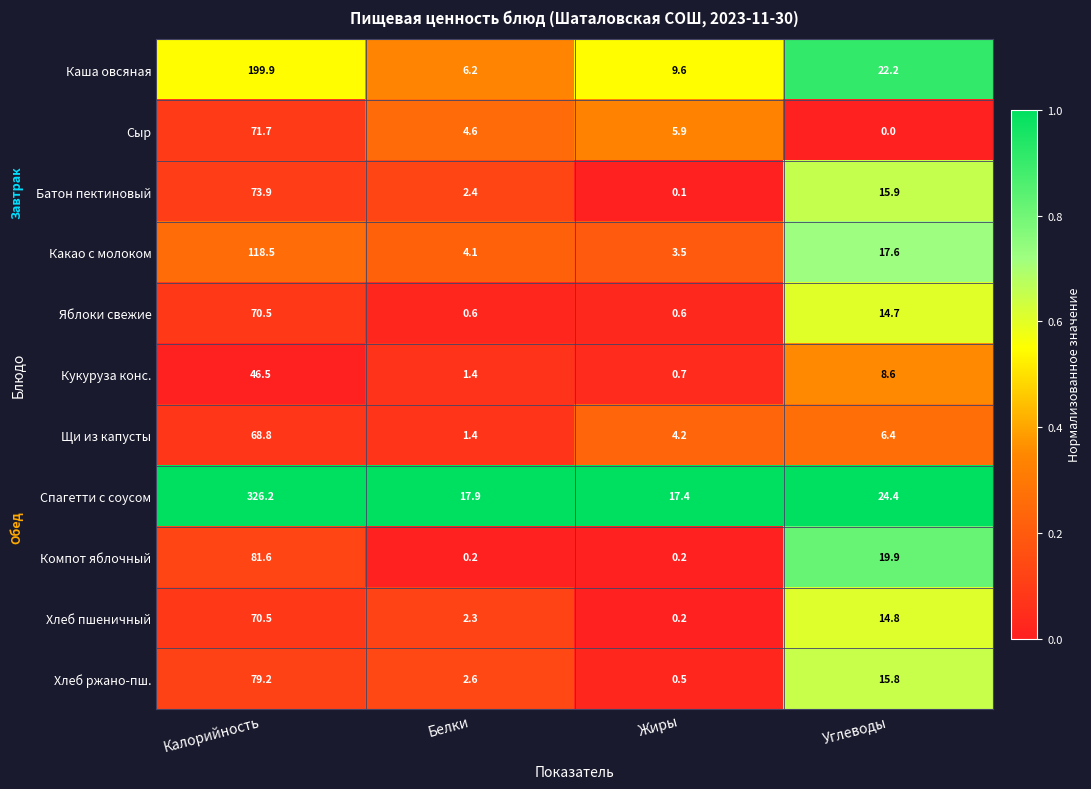

What is the average value of the Щи из капусты series?

20.2